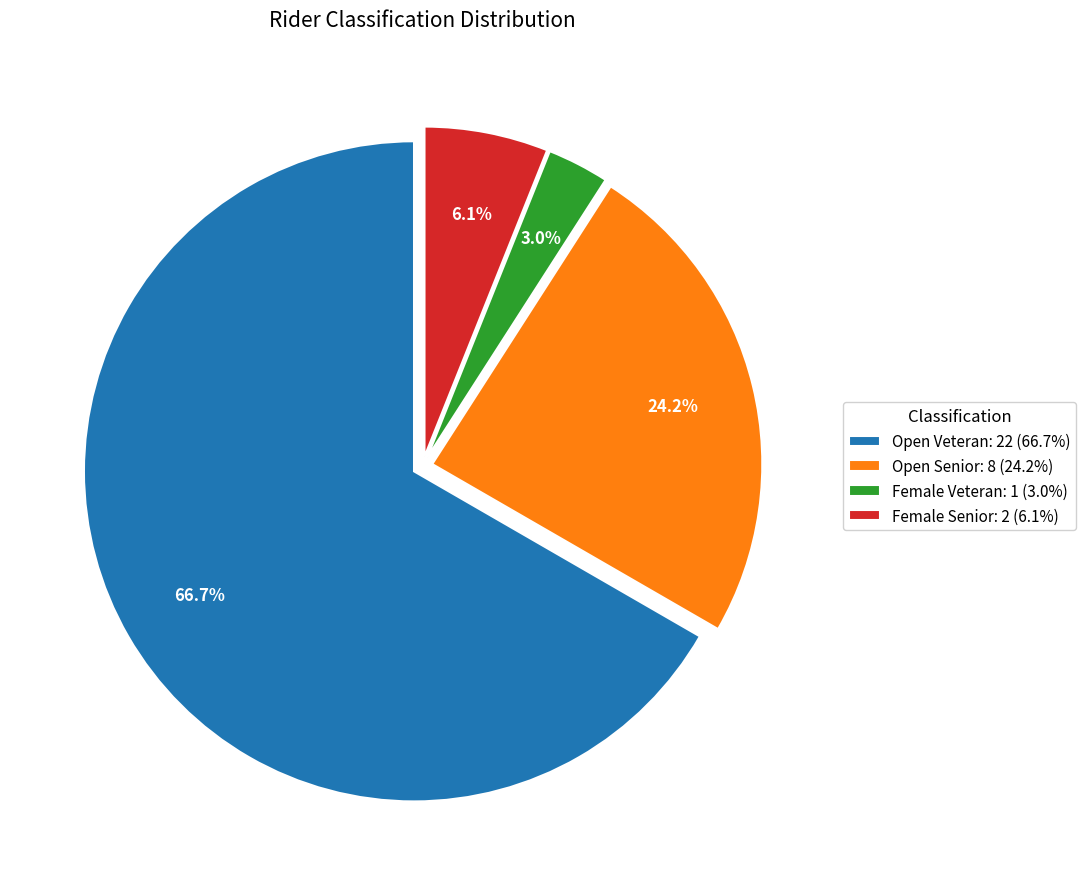

Which slice is the smallest?

Female Veteran: 1 (3.0%)